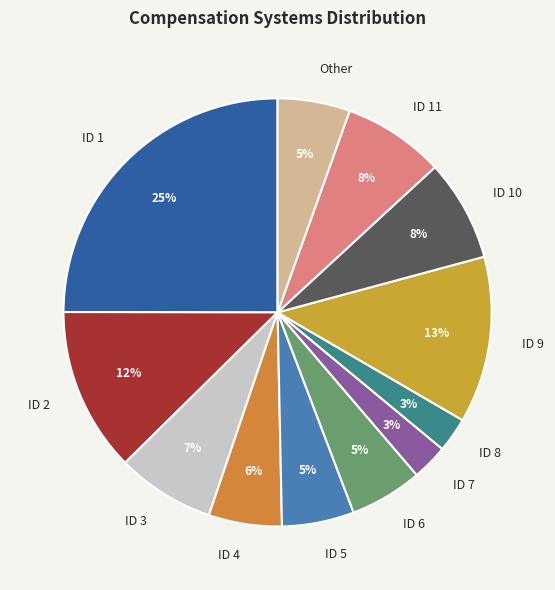

Count the number of slices in the pie.

12